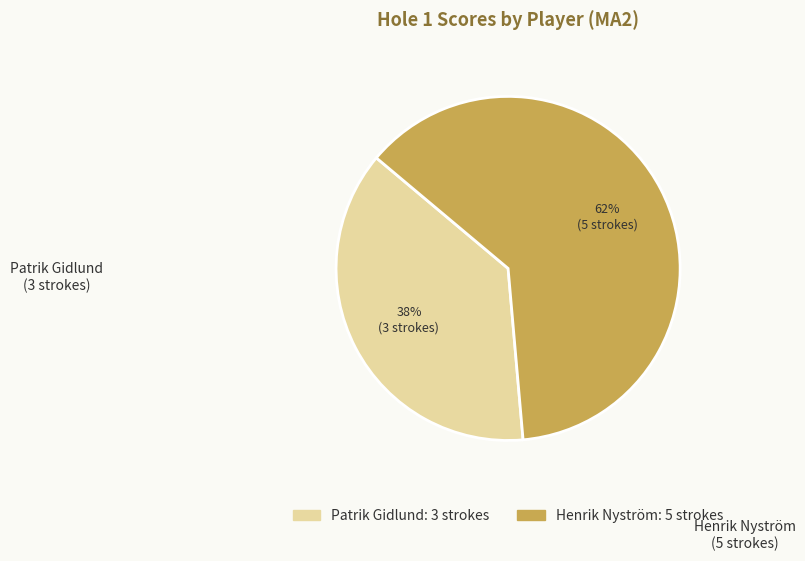

To the nearest percent, what is the combined percentage of Henrik Nyström and Patrik Gidlund?

100%